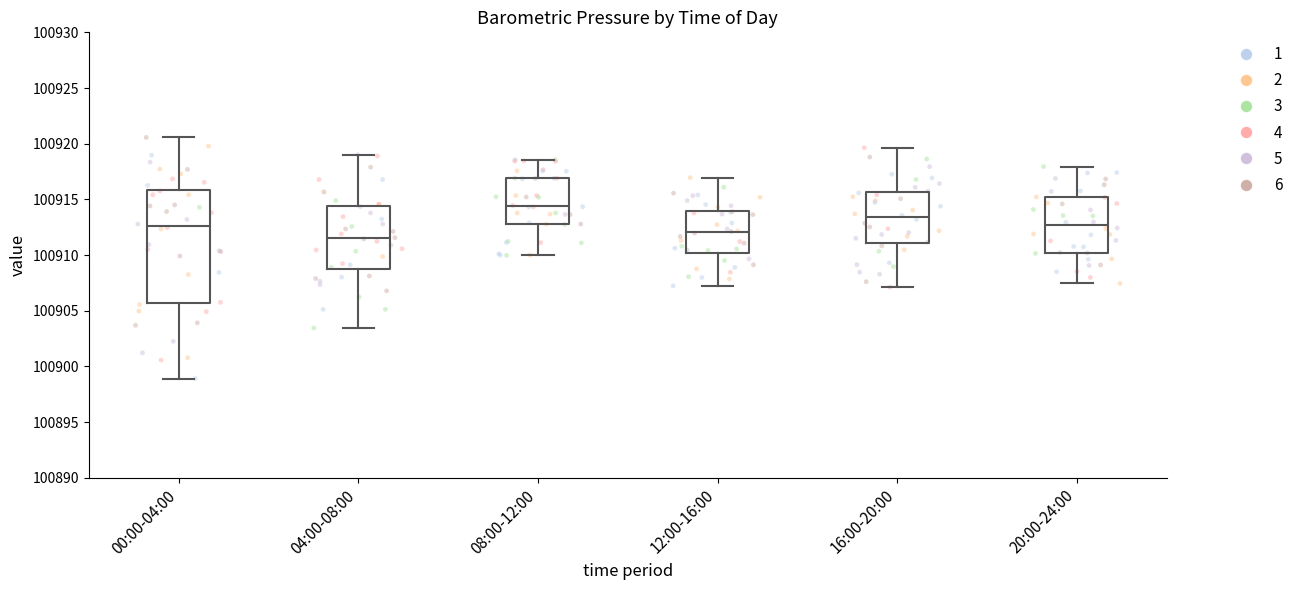

Where does the median line of the box for 04:00-08:00 sit on the y-axis? The values are not printed on the chart, so give them approximately, as read against the axis.

100911.5